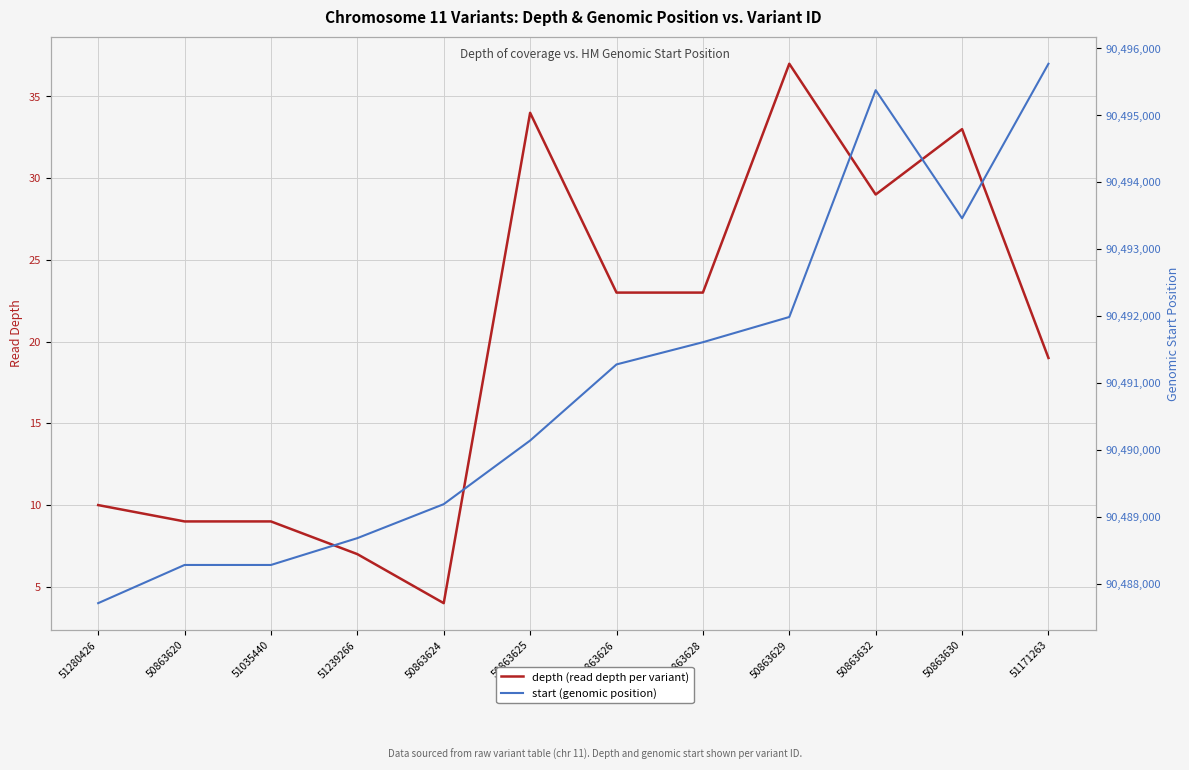

What are all the series names shown in the legend?

depth (read depth per variant), start (genomic position)